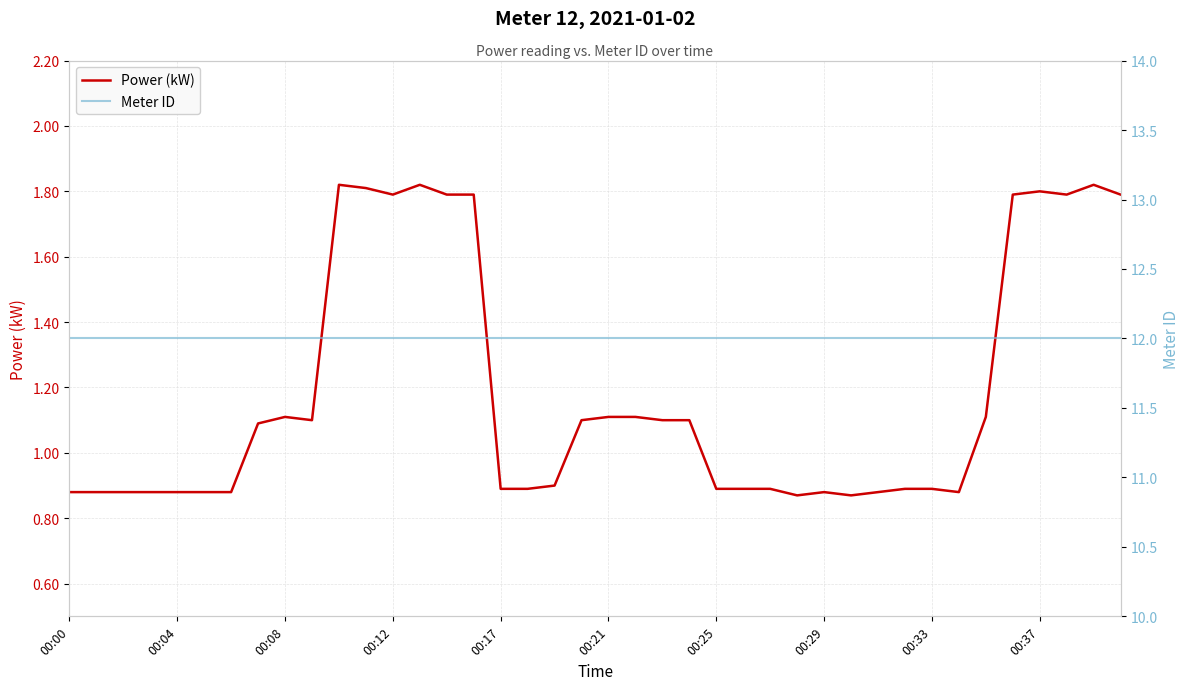

What is the average value of the Meter ID series?

12.0